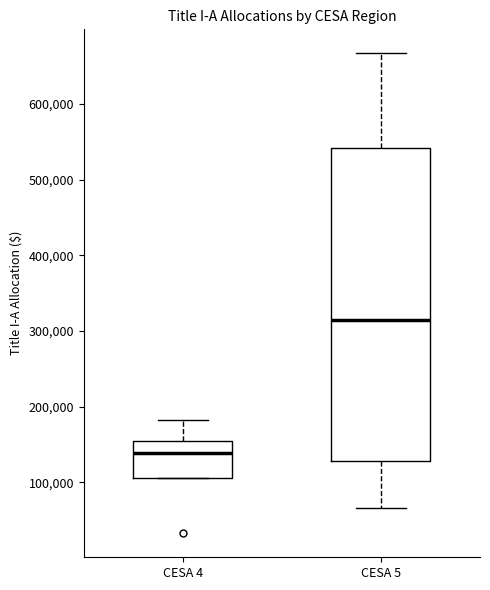

Which box is the tallest, from its lower edge to its upper edge?

CESA 5